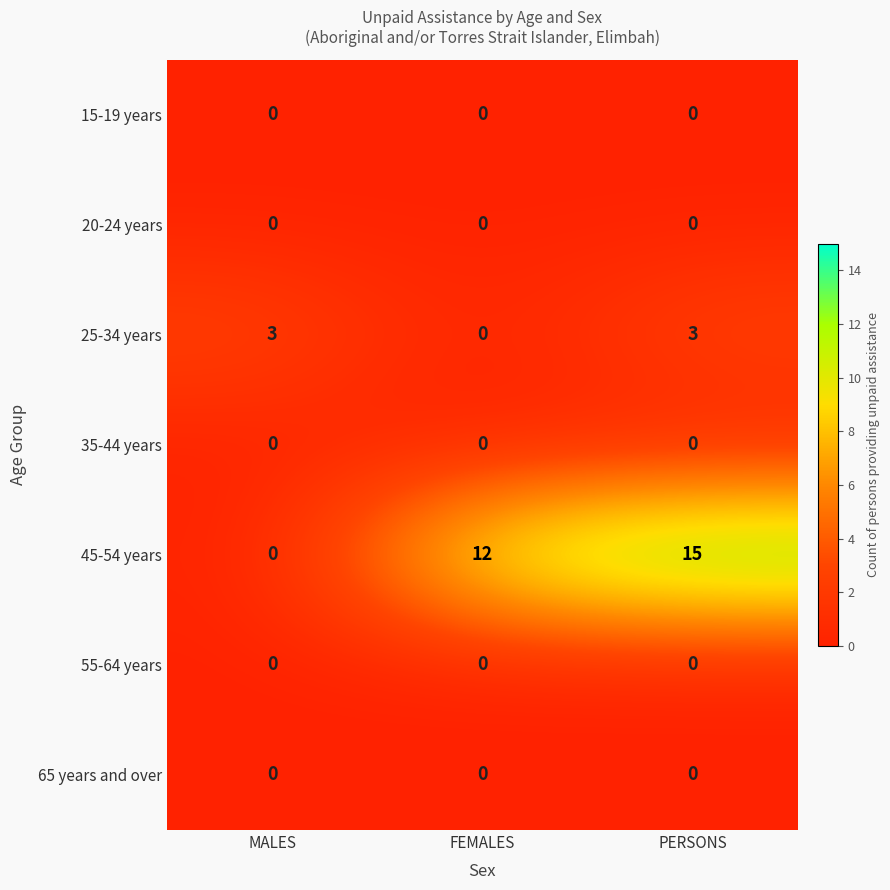

Rank the categories by 45-54 years value from lowest to highest.

MALES, FEMALES, PERSONS